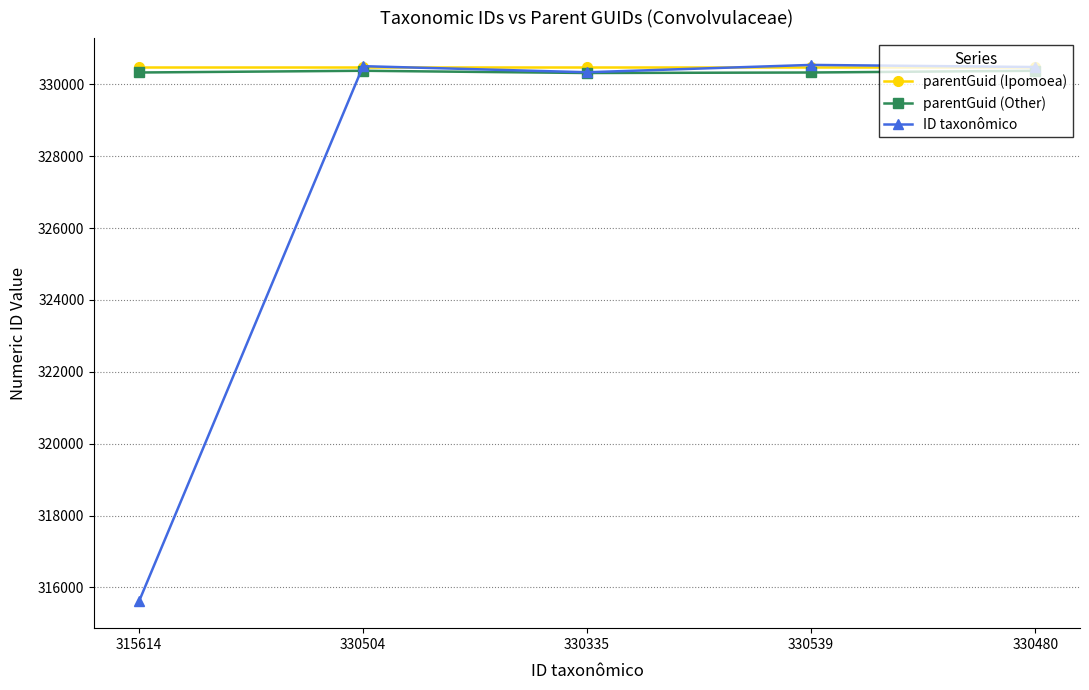

What are all the series names shown in the legend?

parentGuid (Ipomoea), parentGuid (Other), ID taxonômico